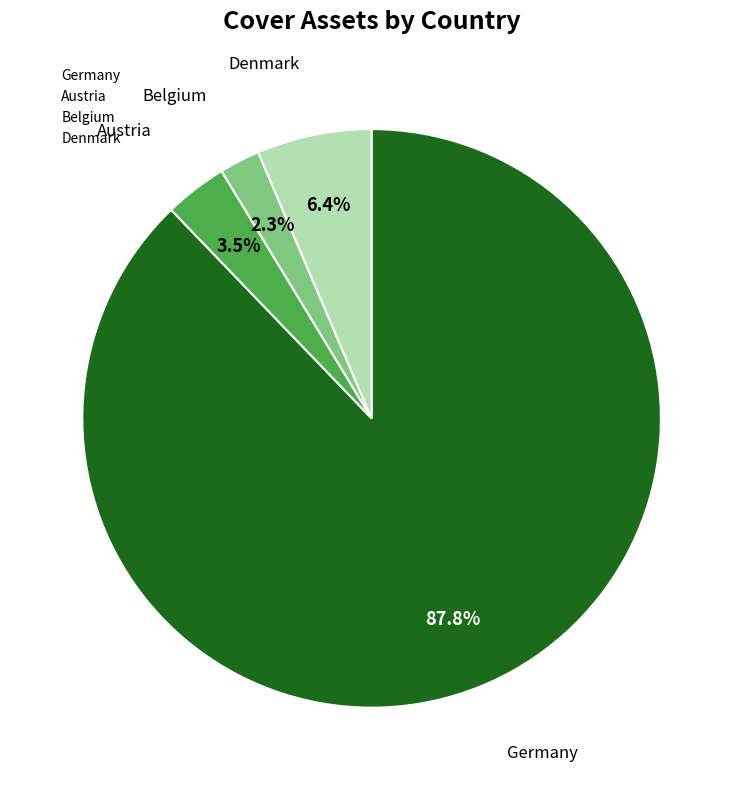

Is there a majority slice in this chart?

Yes